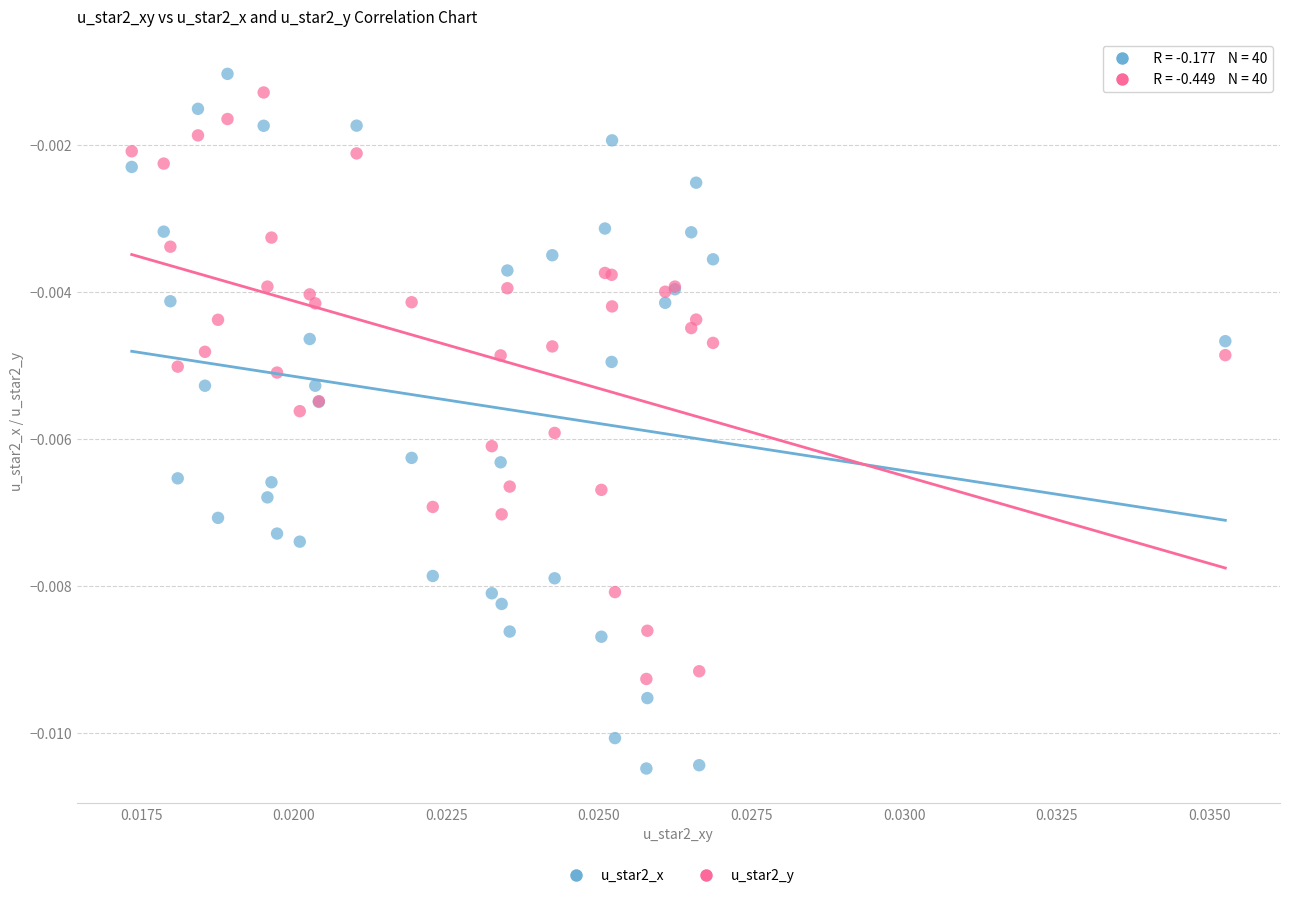

Which series contains the lowest Y value?

u_star2_x